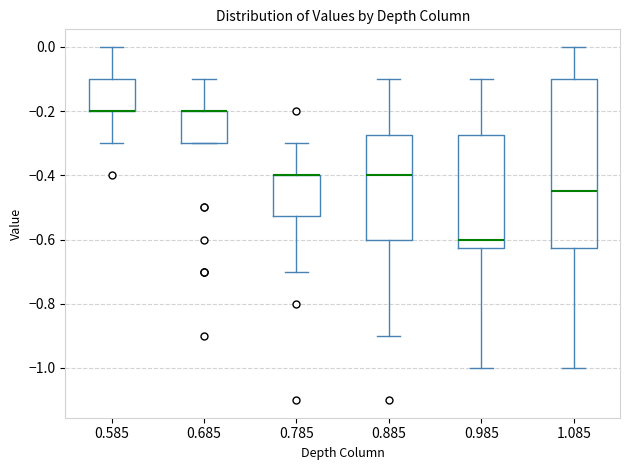

Which box is the tallest, from its lower edge to its upper edge?

1.085